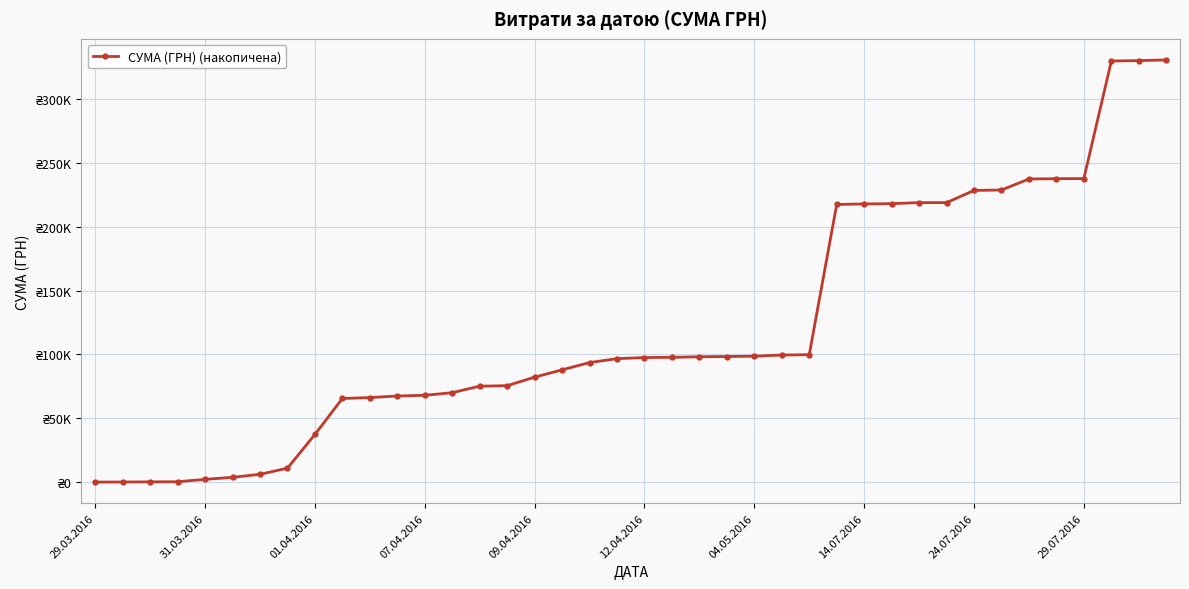

Does the chart have visible grid lines?

Yes